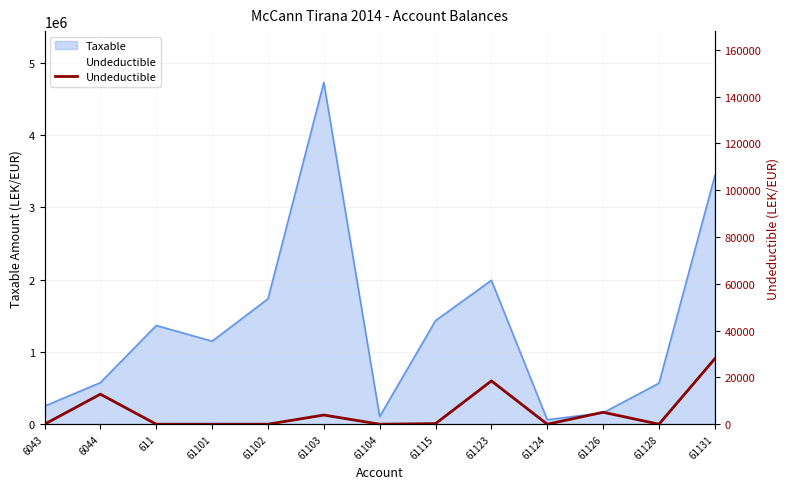

What is the difference between the values at 61126 and 61103?

1180